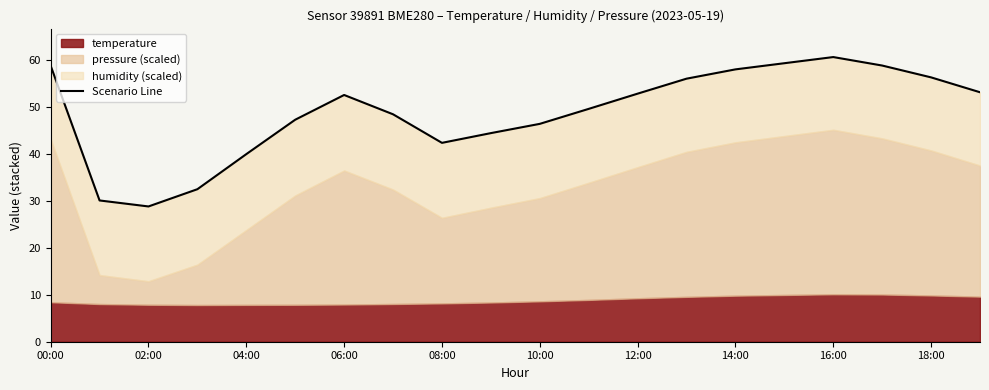

What is the value of the 8th point from the left?

48.4